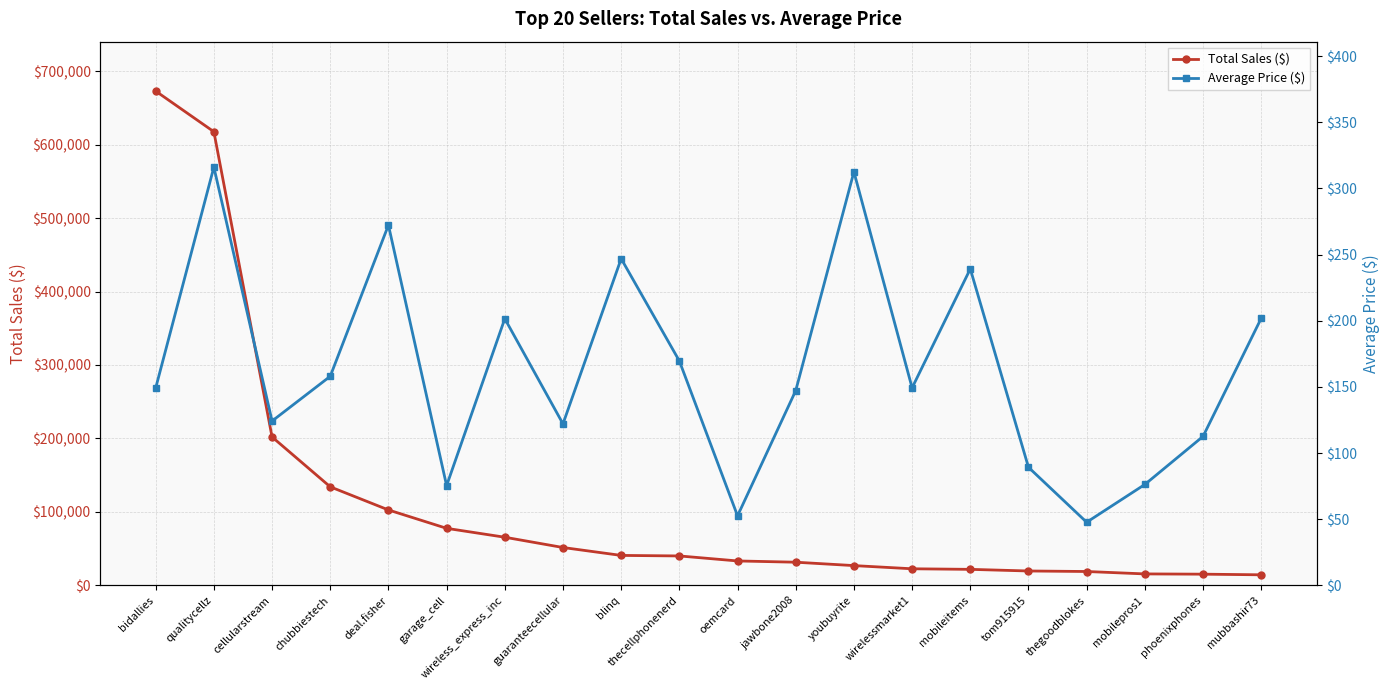

What are all the series names shown in the legend?

Total Sales ($), Average Price ($)